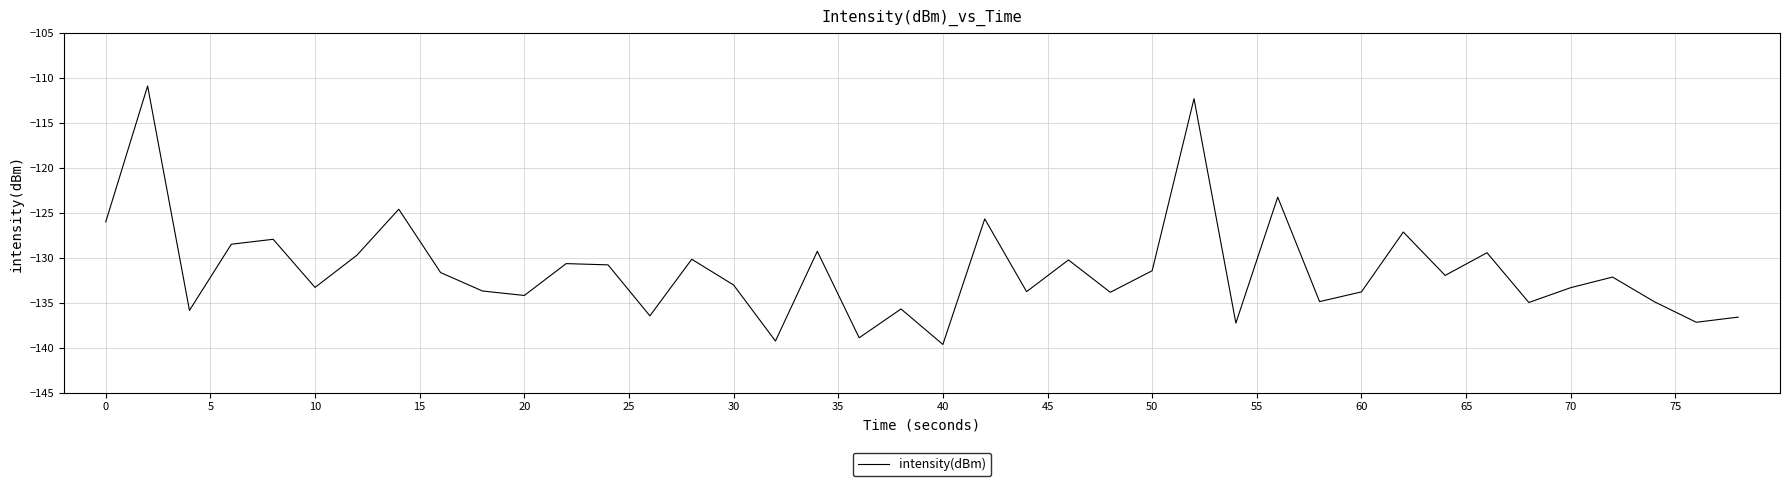

True or false: the data has more than 2 interior local peaks.

True